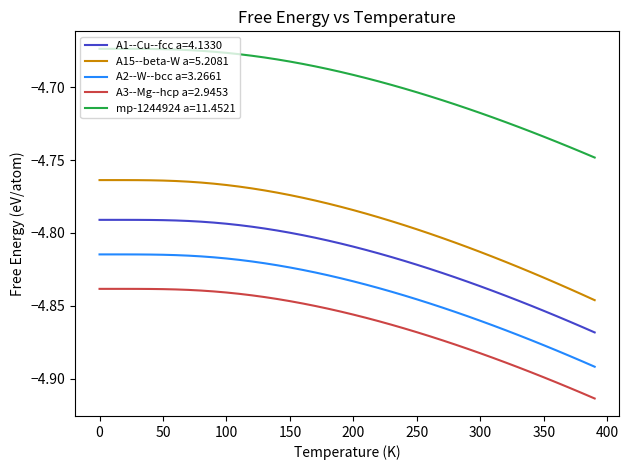

True or false: A2--W--bcc a=3.2661 and mp-1244924 a=11.4521 intersect in this chart.

False